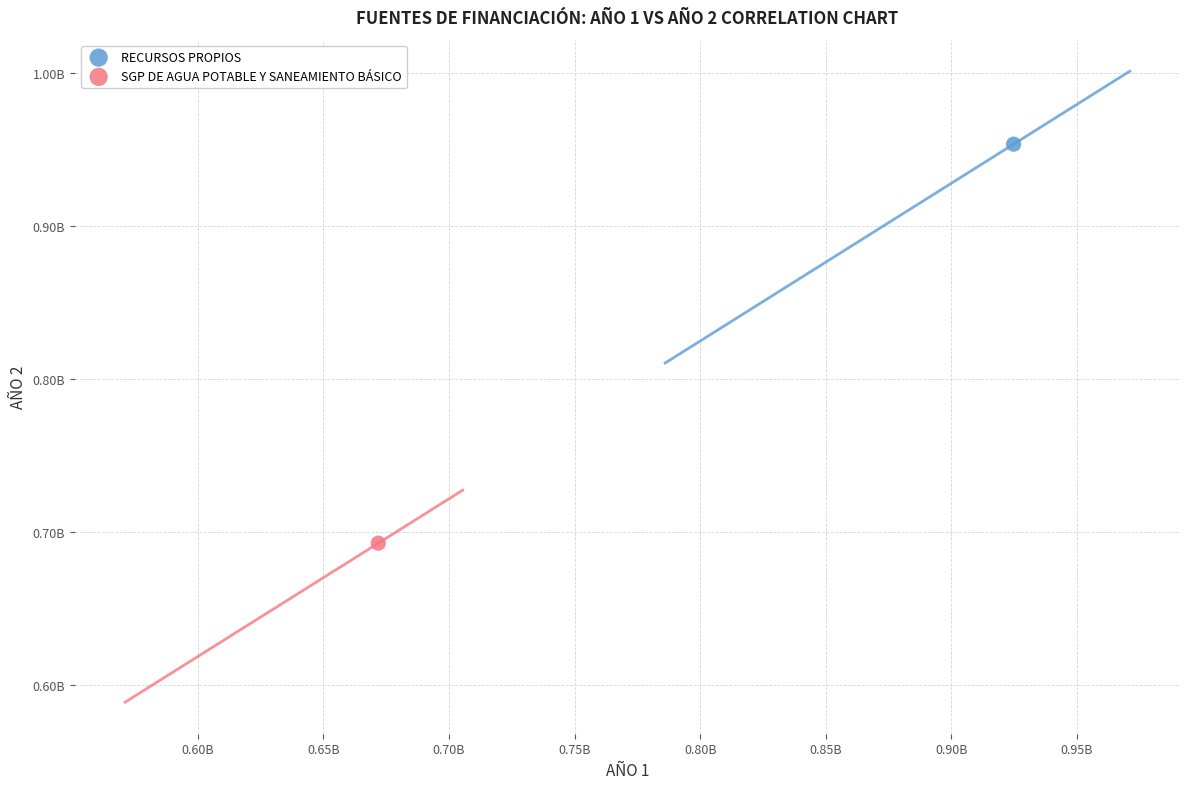

What are all the series names shown in the legend?

RECURSOS PROPIOS, SGP DE AGUA POTABLE Y SANEAMIENTO BÁSICO